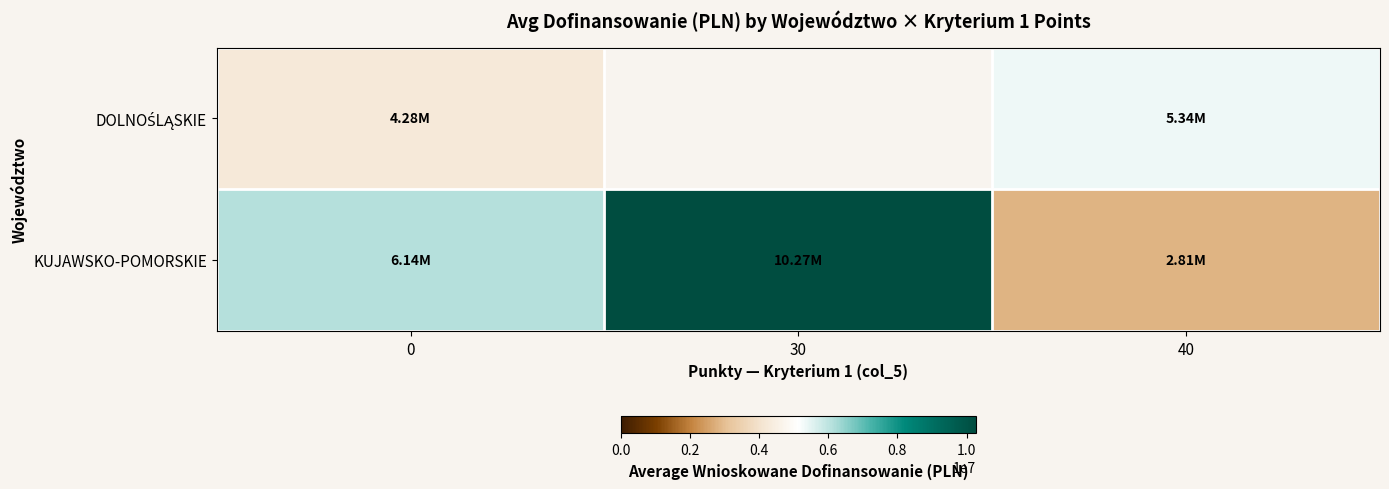

The DOLNOŚLĄSKIE series shows 6496675.1 at 0. True or false?

False